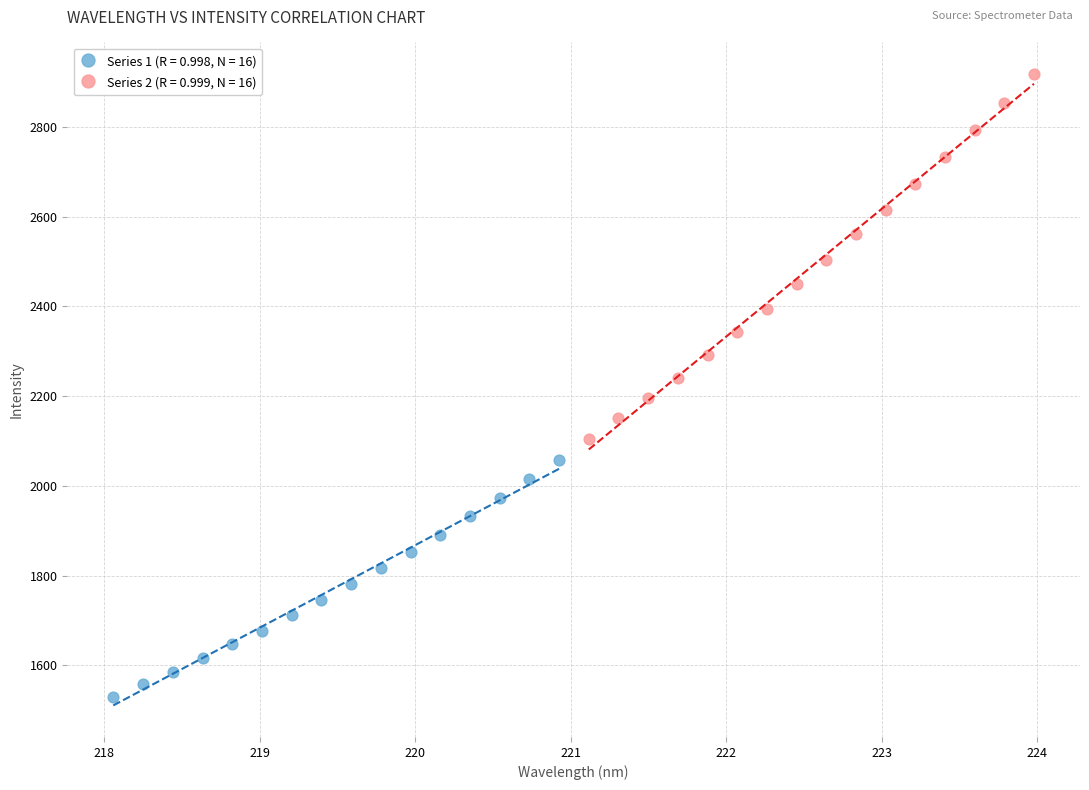

Which series contains the lowest Y value?

Series 1 (R = 0.998, N = 16)